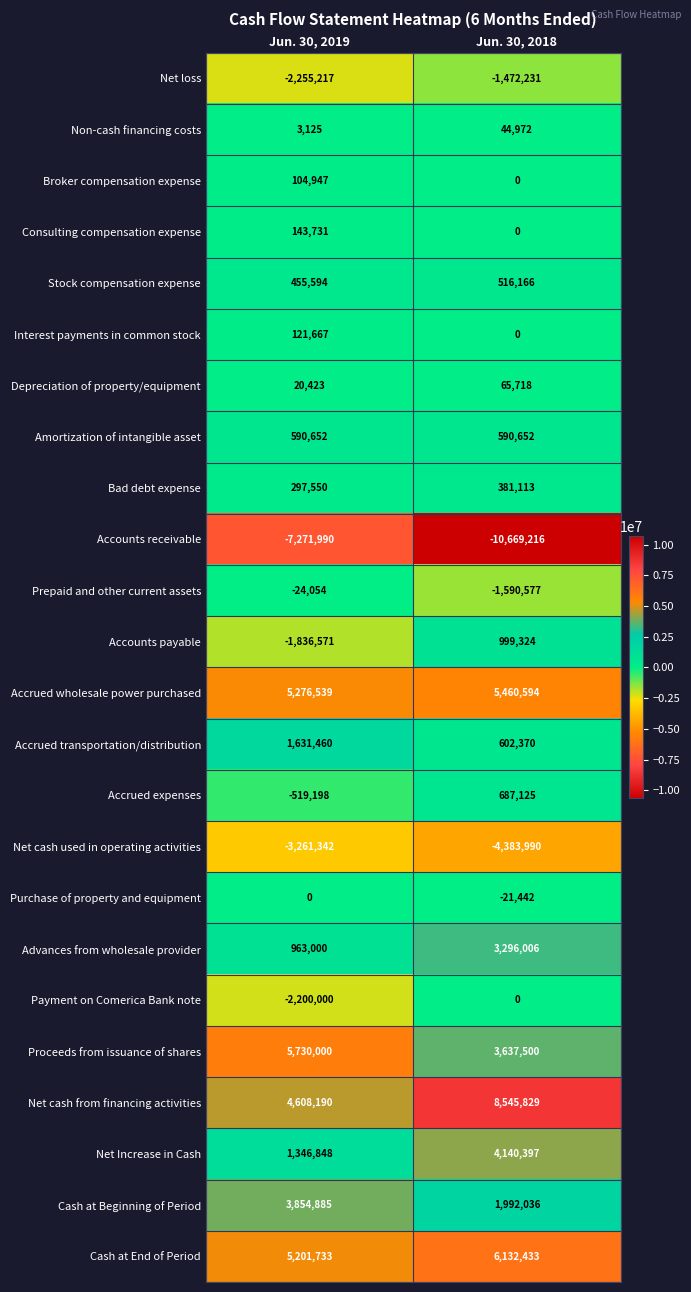

What is the sum of all Net cash from financing activities values?

13154019